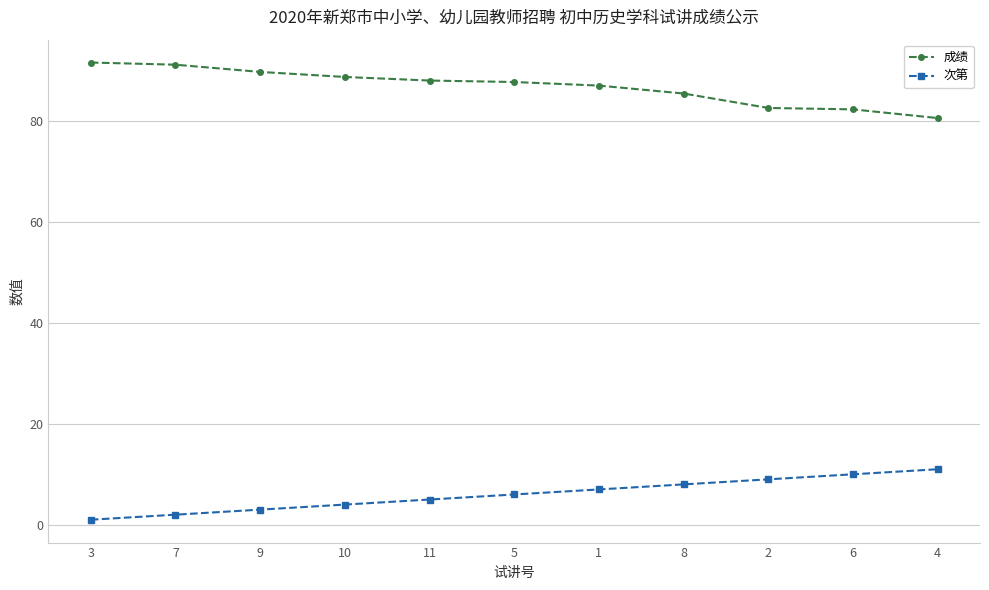

How many 次第 values are between 3 and 9?

7